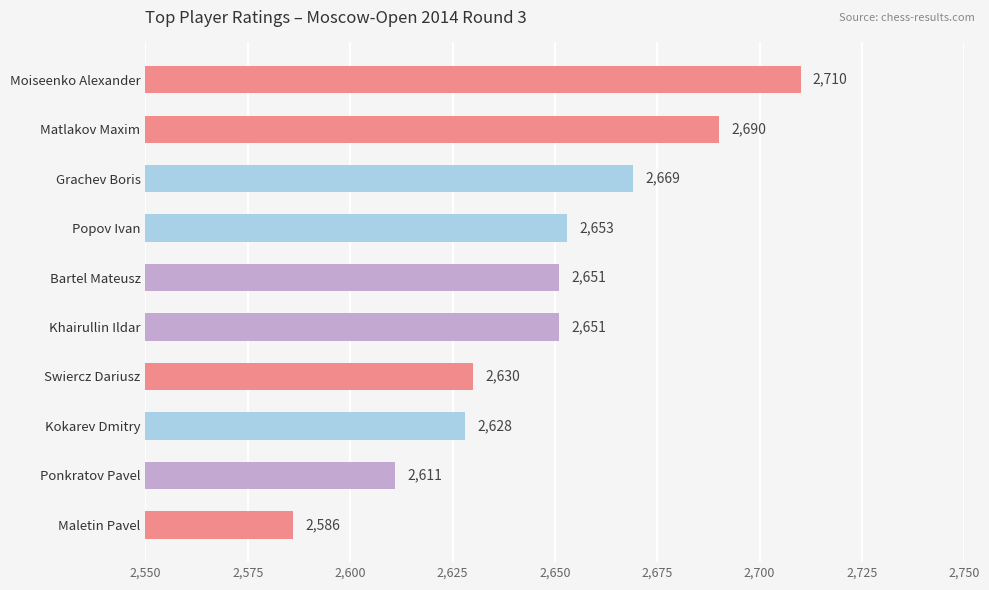

The chart shows a value of 4651 at Khairullin Ildar. True or false?

False